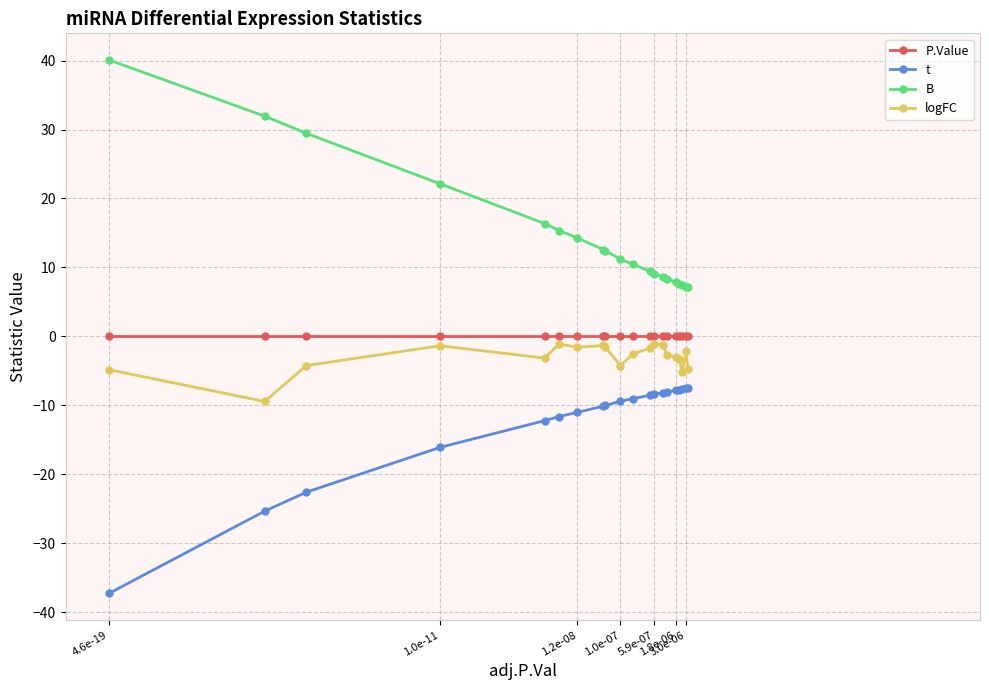

Which series has the largest range (max minus min)?

B